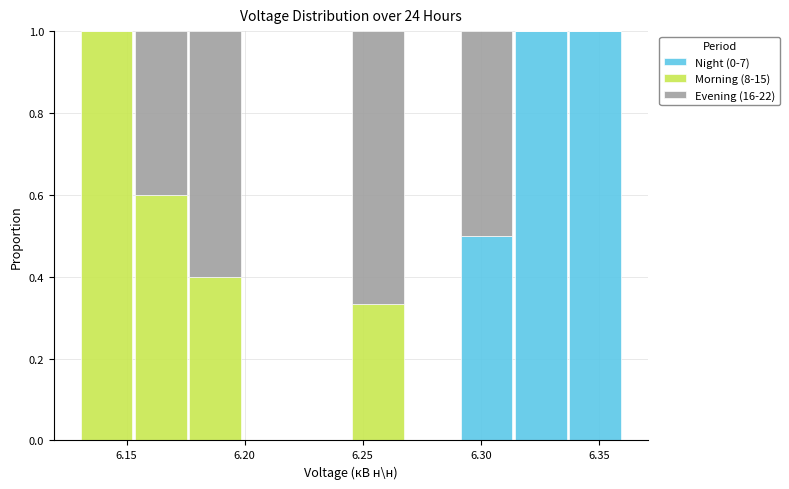

Reading left to right, list every stacked bar in this chart as the range it spans on the x-axis followed by its total height. Neither the bar edges nor the heights are printed on the chart, so give them approximately, as read against the axes.

6.130 to 6.153: 1
6.153 to 6.176: 1
6.176 to 6.199: 1
6.199 to 6.222: 0
6.222 to 6.245: 0
6.245 to 6.268: 1
6.268 to 6.291: 0
6.291 to 6.314: 1
6.314 to 6.337: 1
6.337 to 6.360: 1